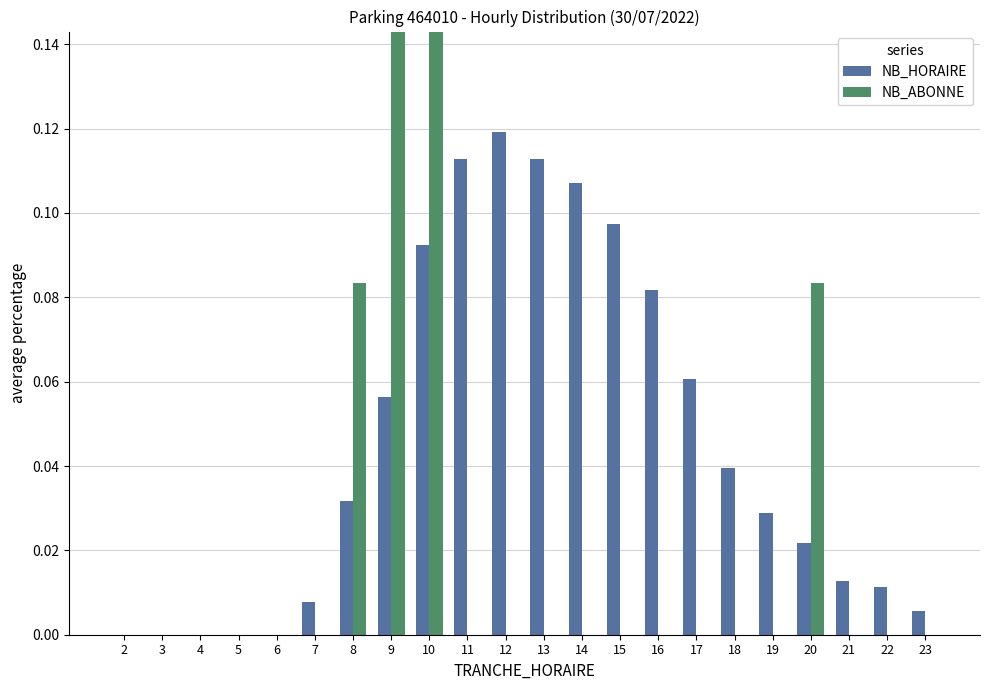

Is it true that NB_ABONNE equals -0.2 at 22?

False